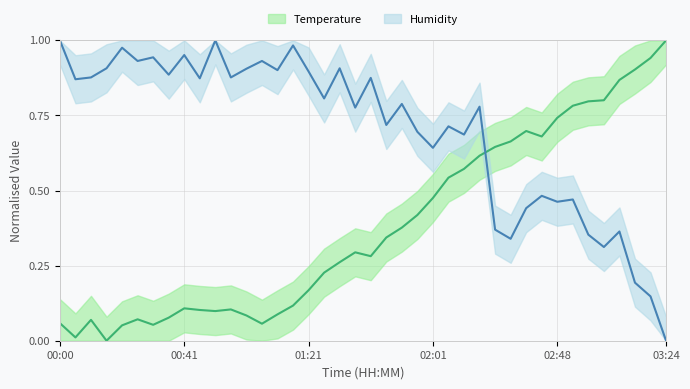

Is this an area chart (filled region under the line)?

No